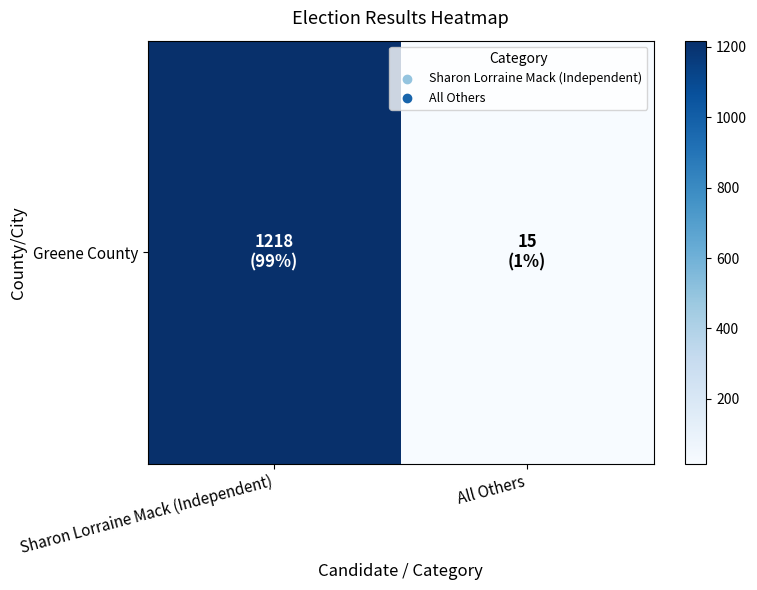

How many data points does each series have?

2